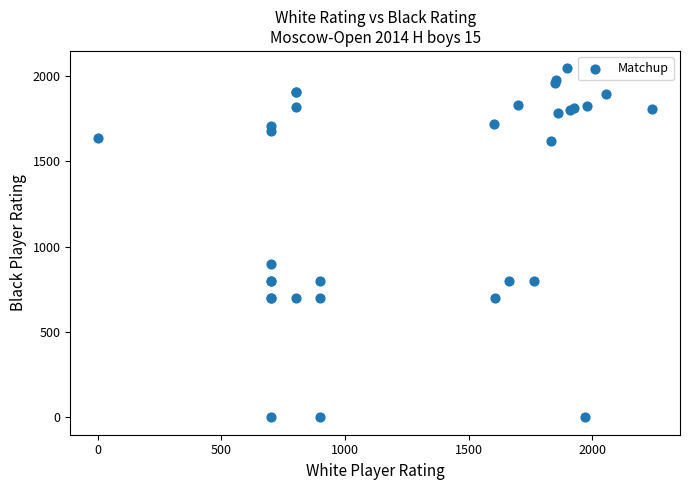

What Y value in the scatter plot is closest to 1023?

900